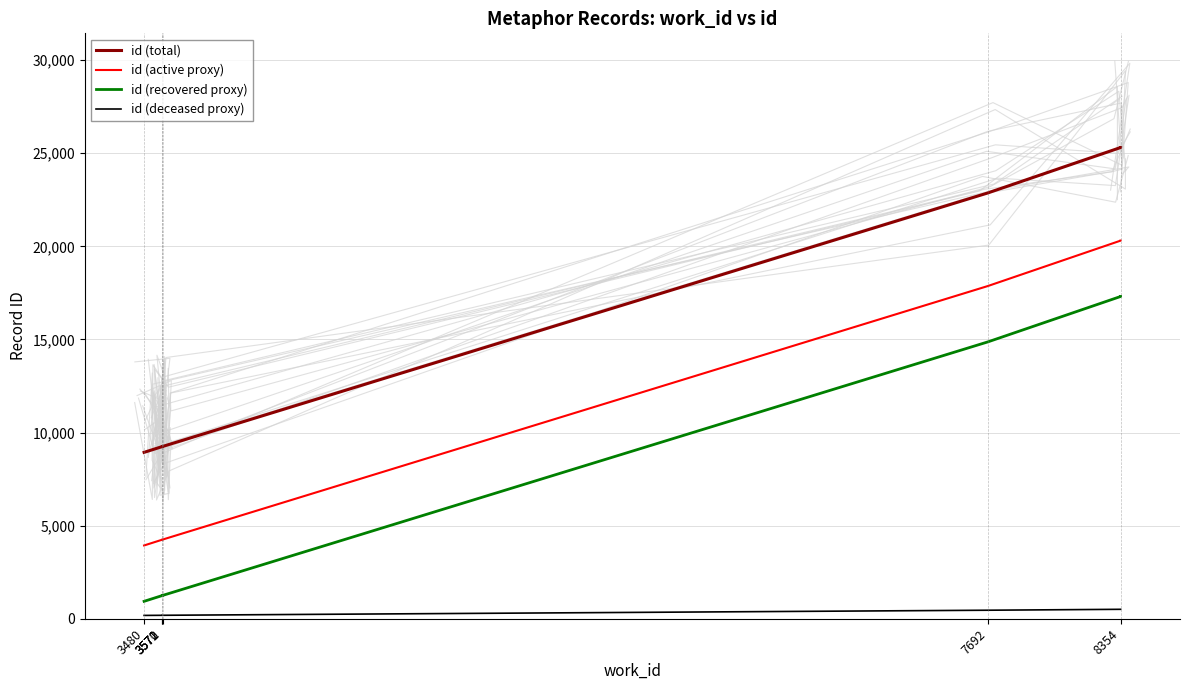

What is the difference between the maximum and second lowest values in the id (total) series?

16063